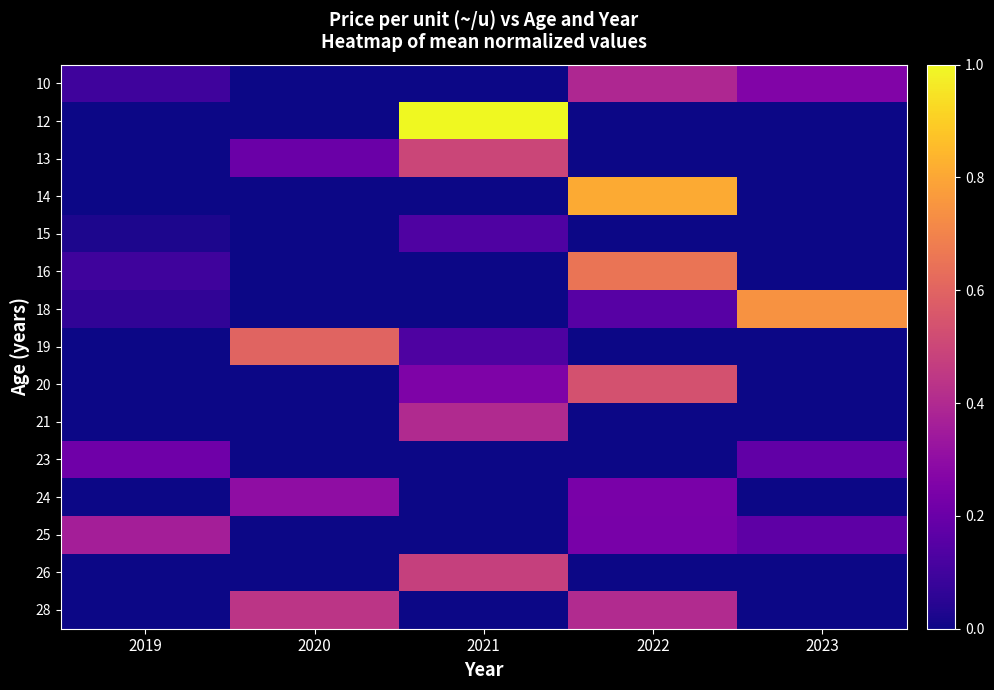

How many series are shown in this chart?

15